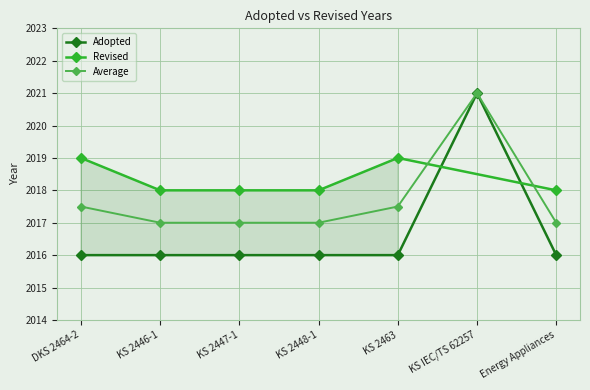

At which label is Revised closest to 2019?

DKS 2464-2